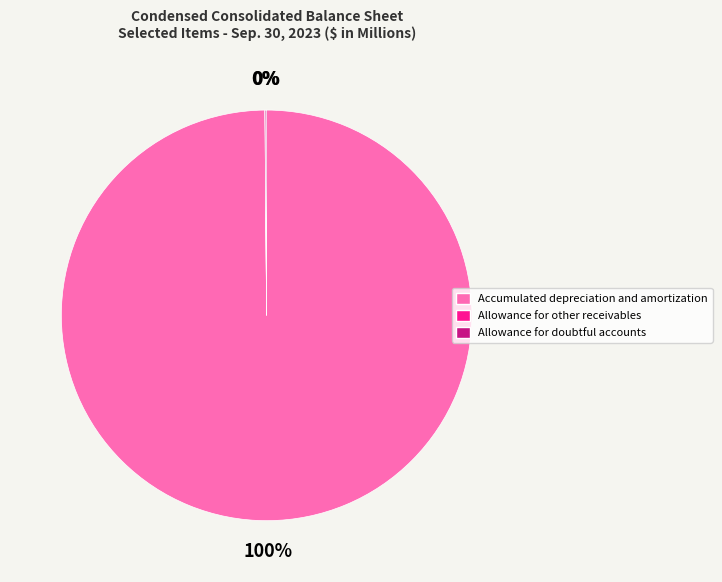

The Accumulated depreciation and amortization slice represents 93% of the pie. True or false?

False